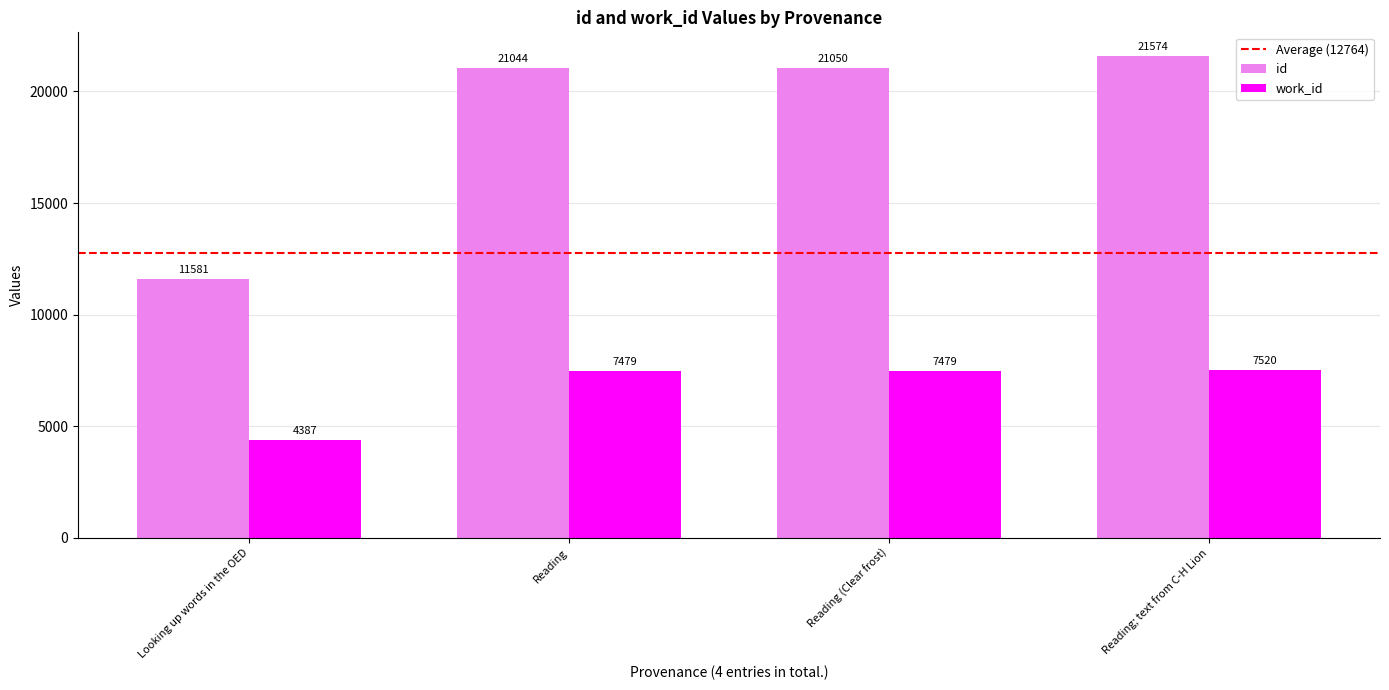

What is the spread (max minus min) of values at Reading?

13565